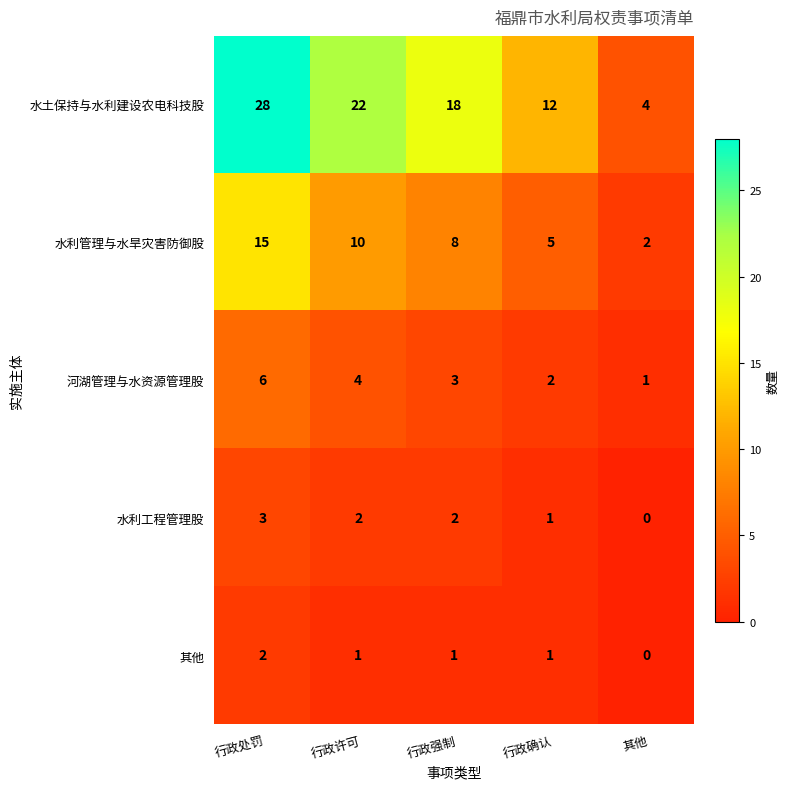

What is the sum of all 水利工程管理股 values?

8